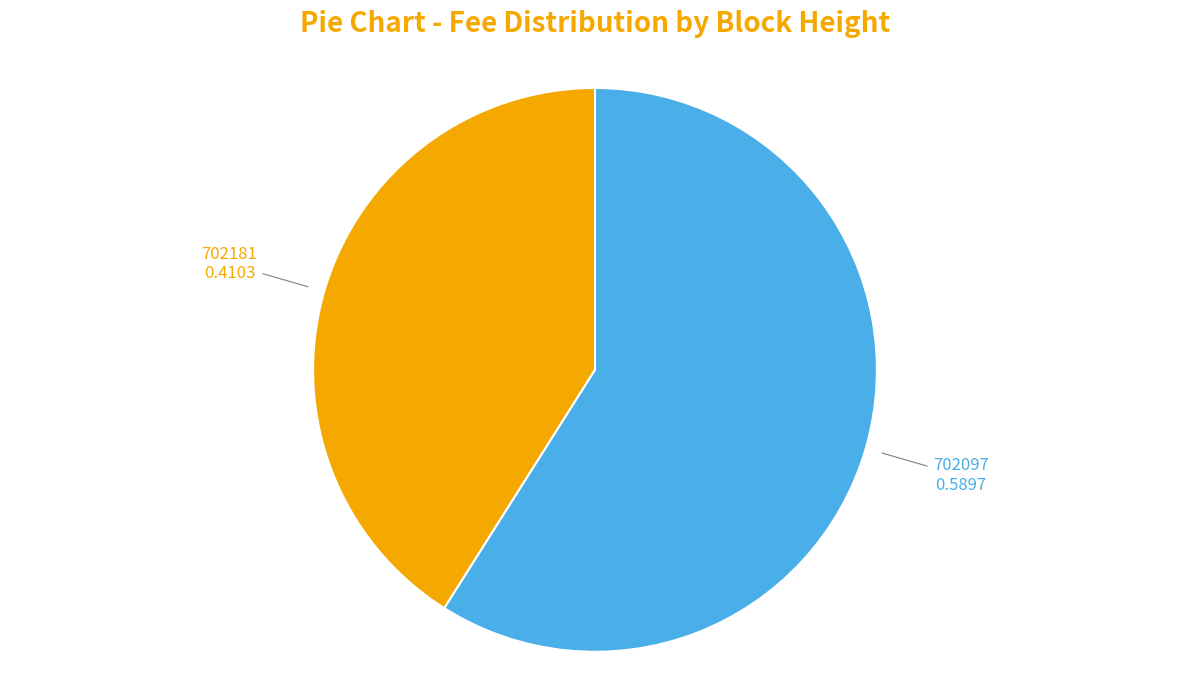

Is it true that 702181 is 51% of the pie?

False